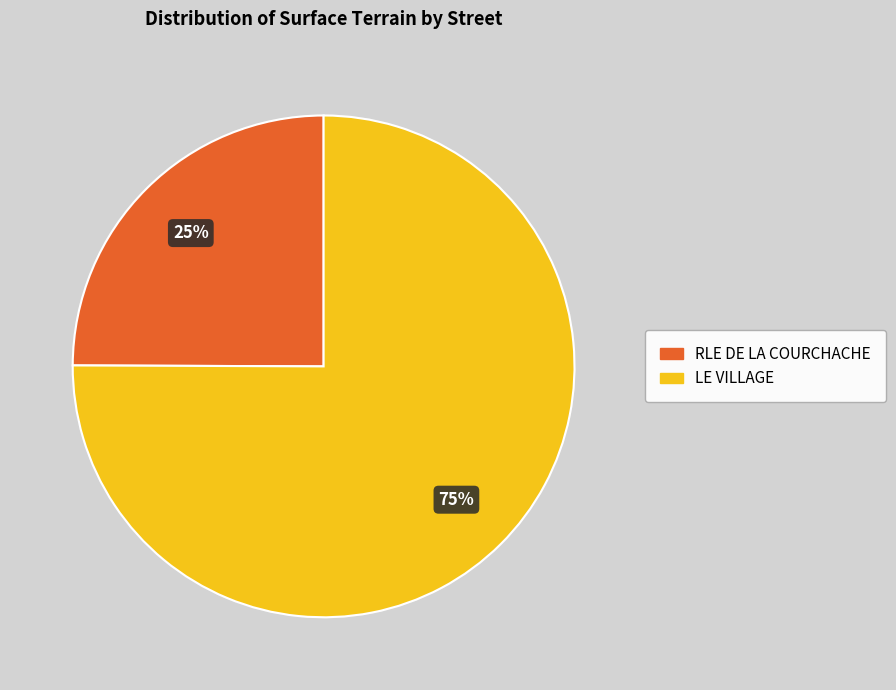

How many segments does this pie chart have?

2